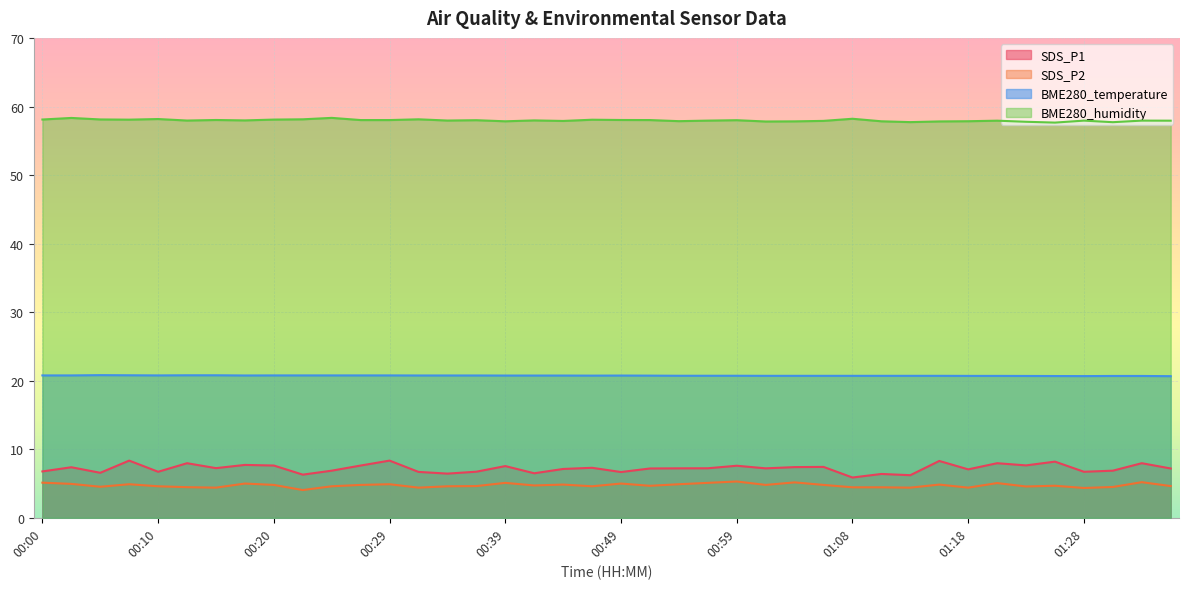

What is the difference between the maximum and minimum values in the BME280_temperature series?

0.1